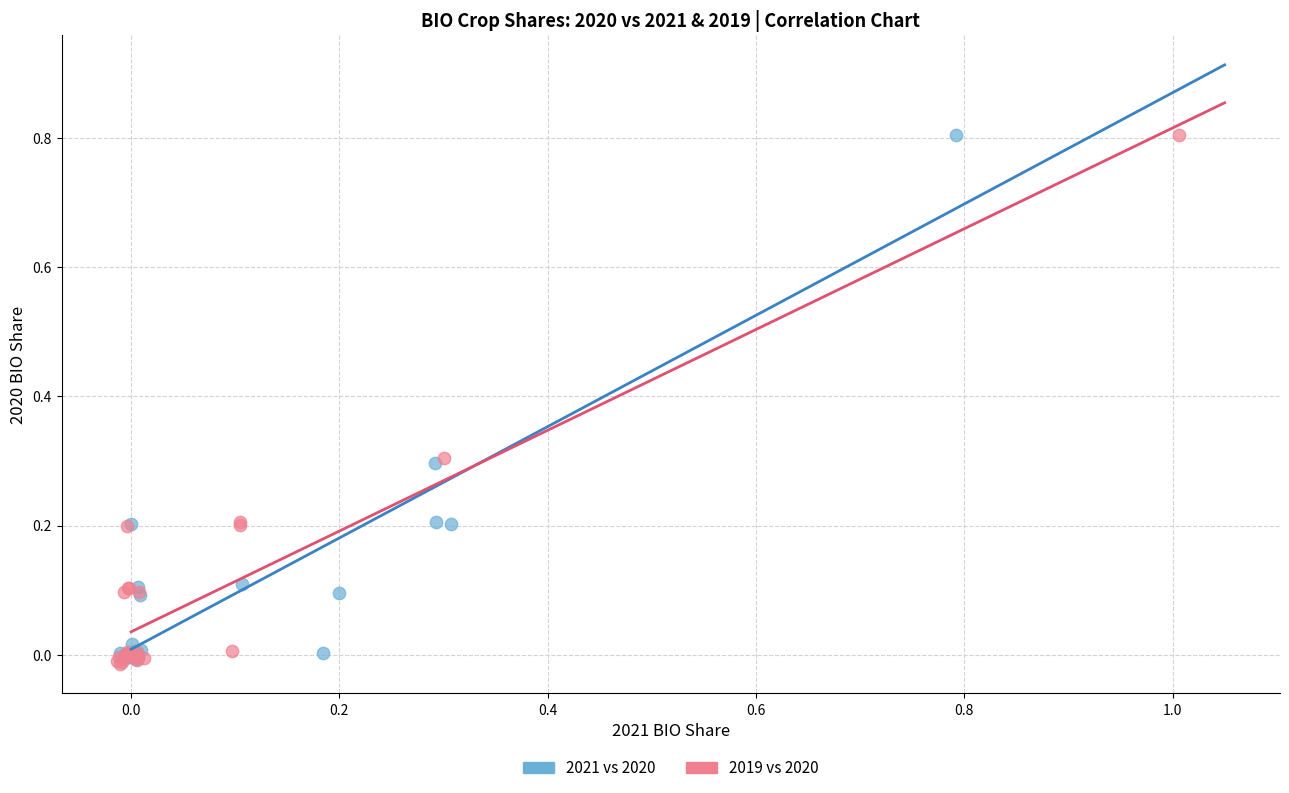

Which series has the largest Y range (max minus min)?

2019 vs 2020